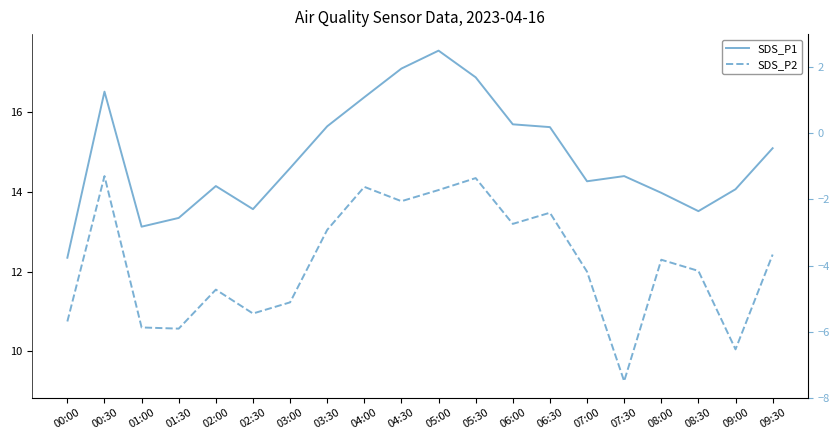

How many data points in SDS_P2 are above 12?

11